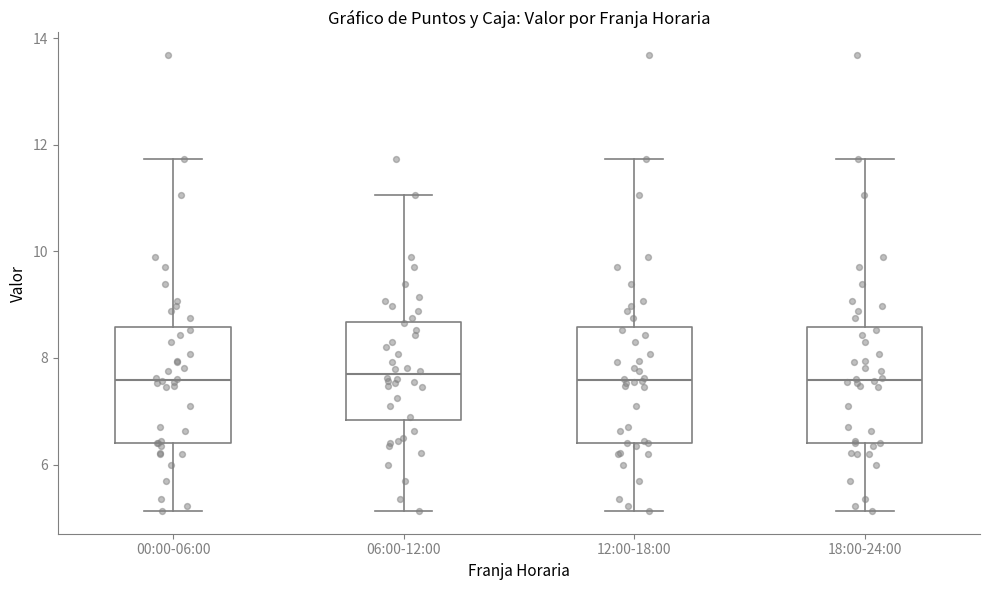

Where does the median line of the box for 00:00-06:00 sit on the y-axis? The values are not printed on the chart, so give them approximately, as read against the axis.

7.6